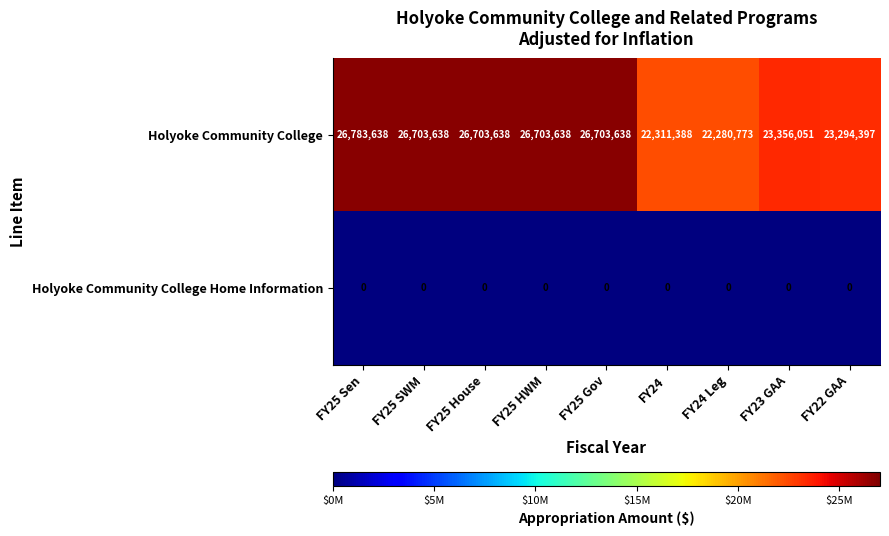

Rank the series by their maximum value, from lowest to highest.

Holyoke Community College Home Information, Holyoke Community College